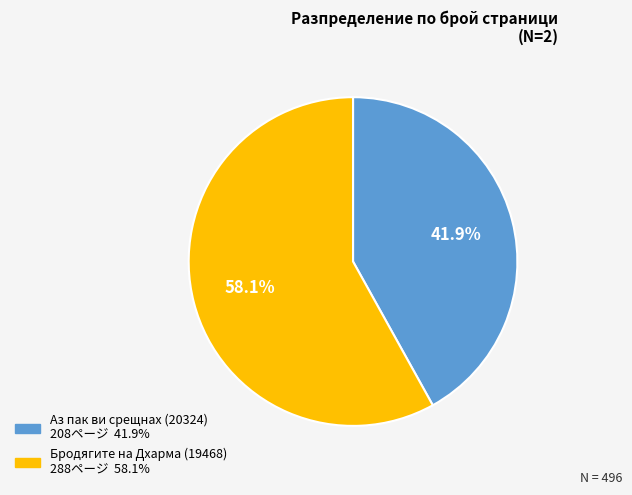

Does Бродягите на Дхарма (19468) account for over 50% of the chart?

Yes